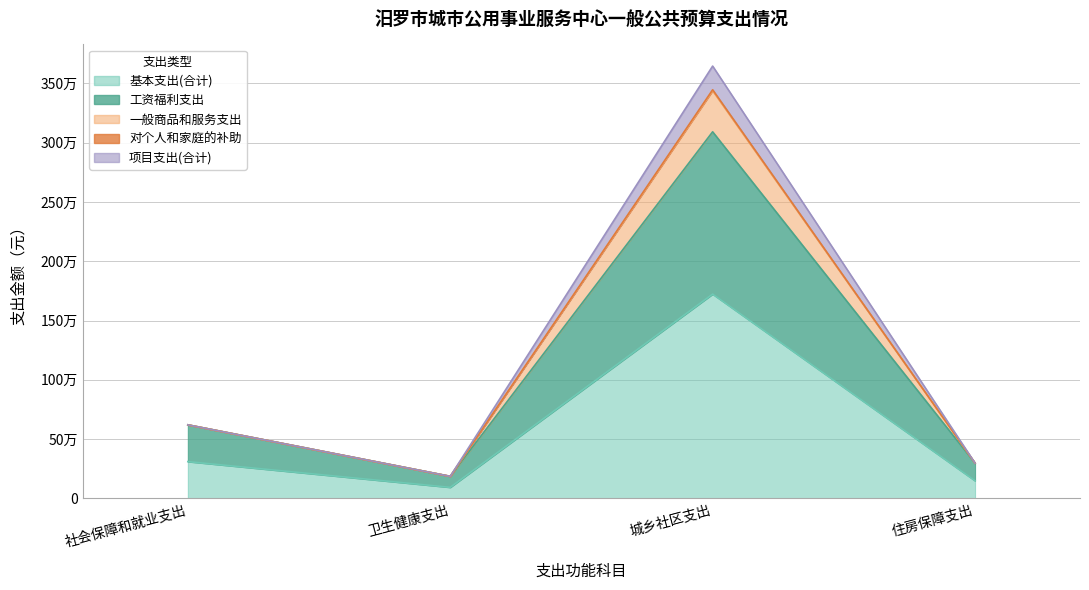

True or false: 对个人和家庭的补助 has a value of 94436.4 at 住房保障支出.

False